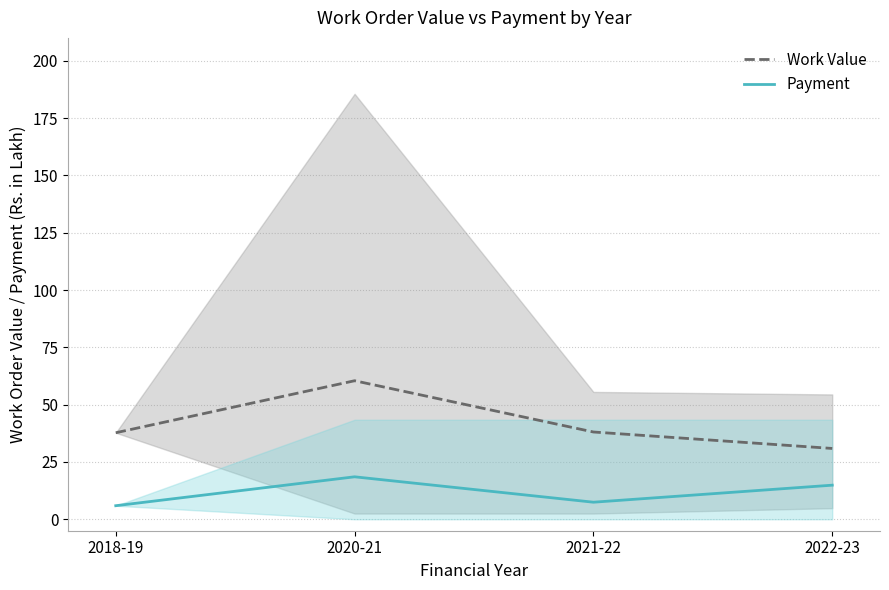

True or false: Work Value and Payment cross at least once.

False